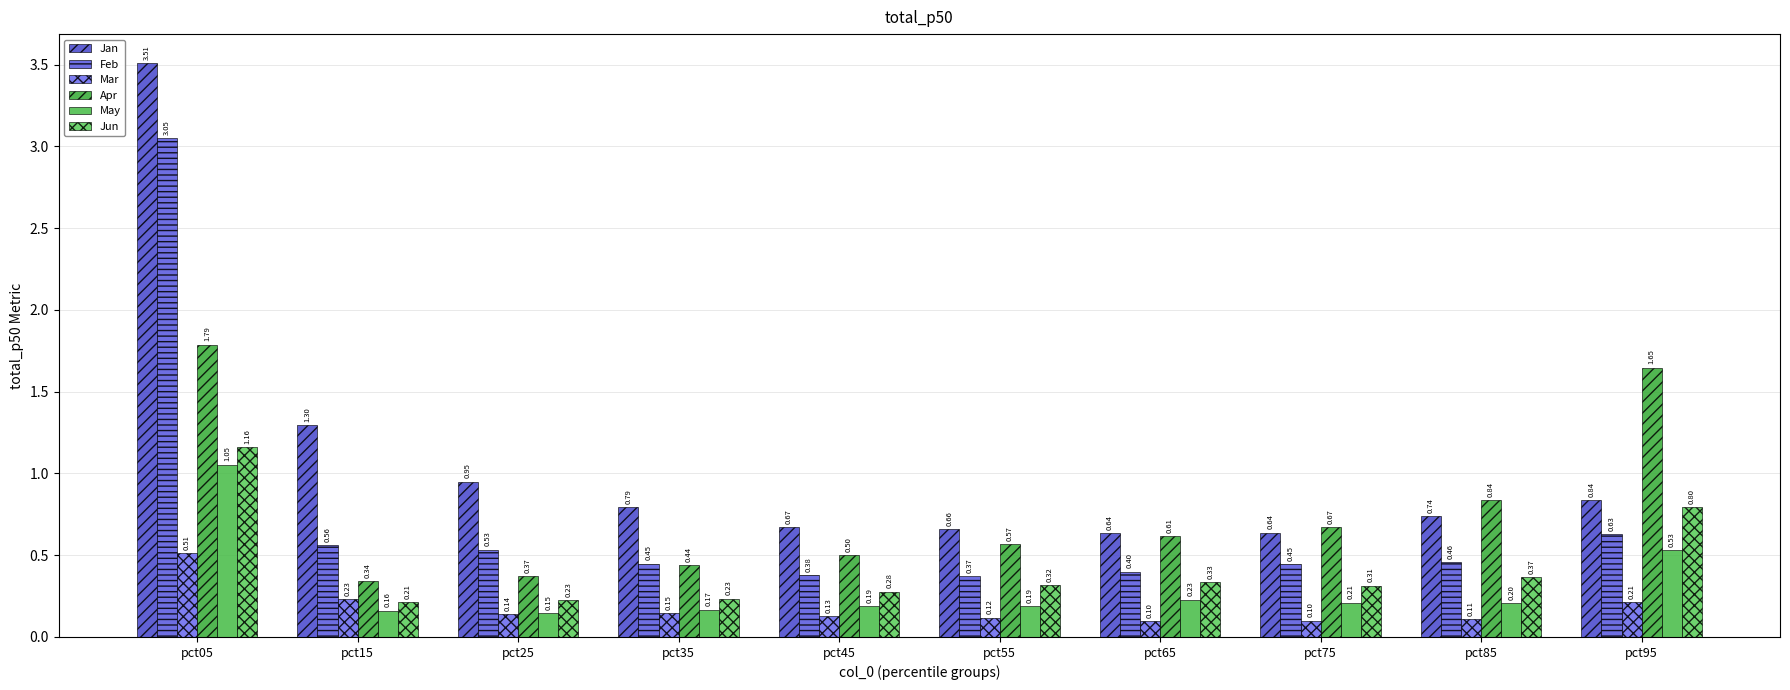

Which category has the highest value in the Jun series?

pct05